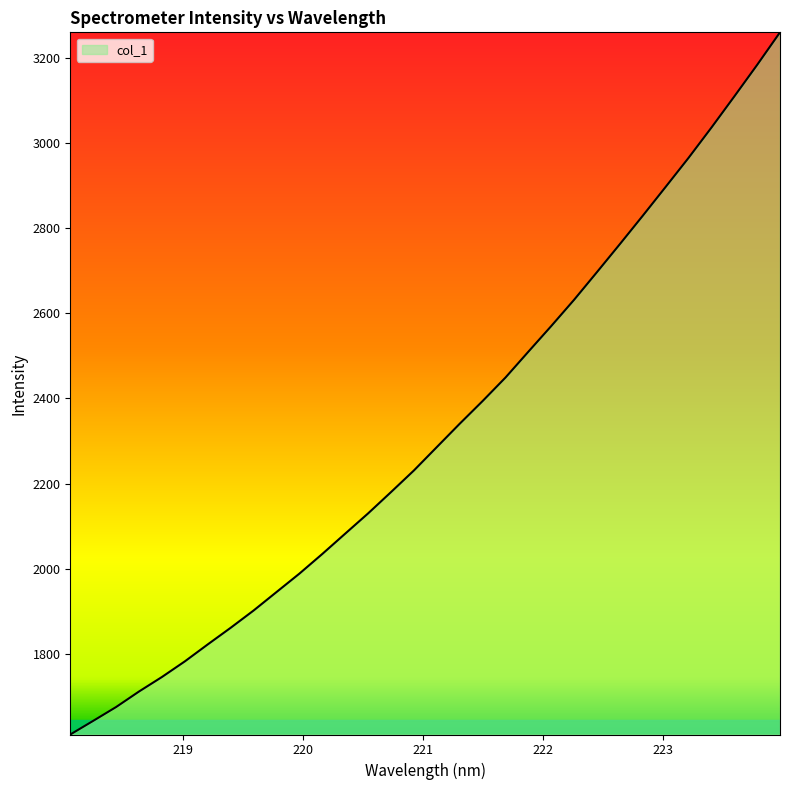

What is the maximum value shown in the chart?

3259.8